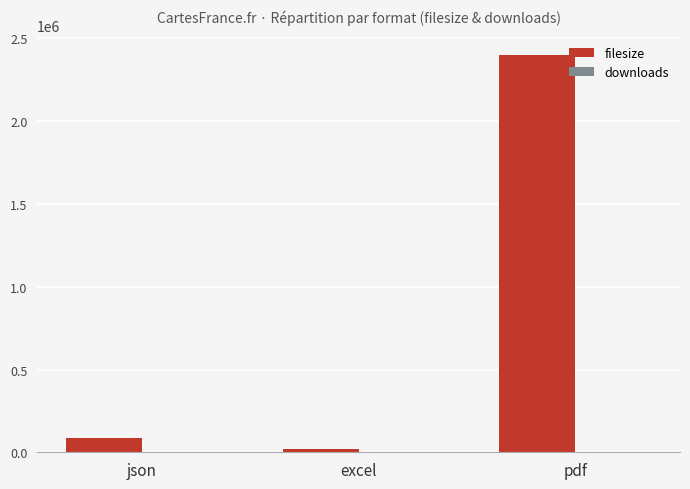

Is it true that filesize equals 2398628 at pdf?

True